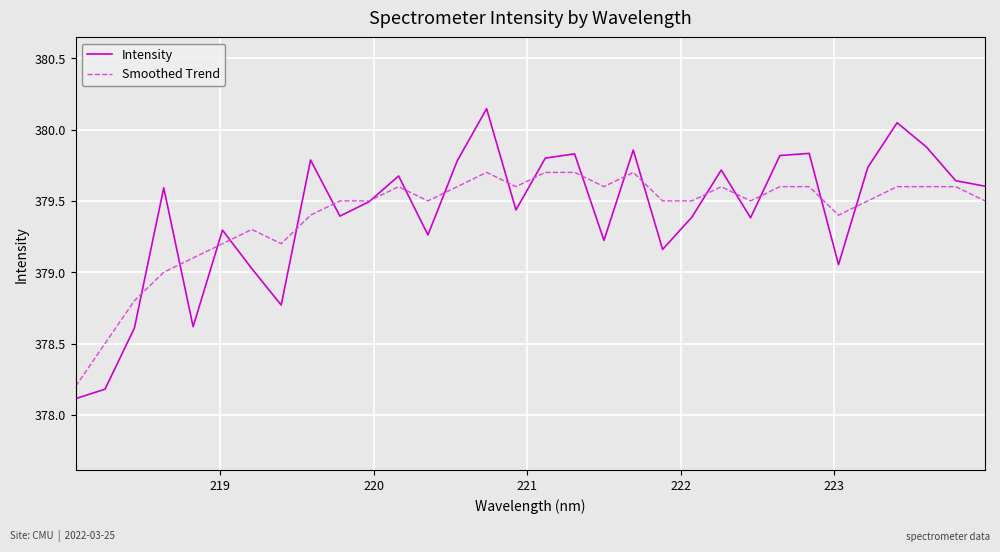

What is the sum of all Smoothed Trend values?

12140.9